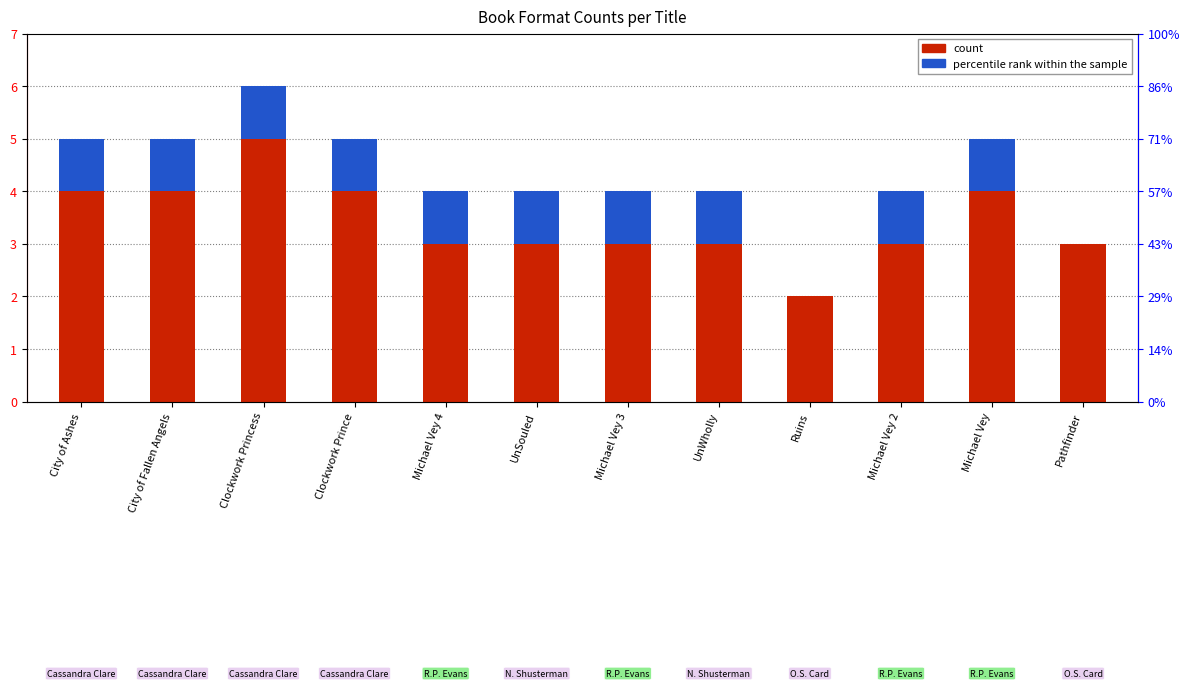

What is the difference between the highest and lowest values at Clockwork Princess?

4